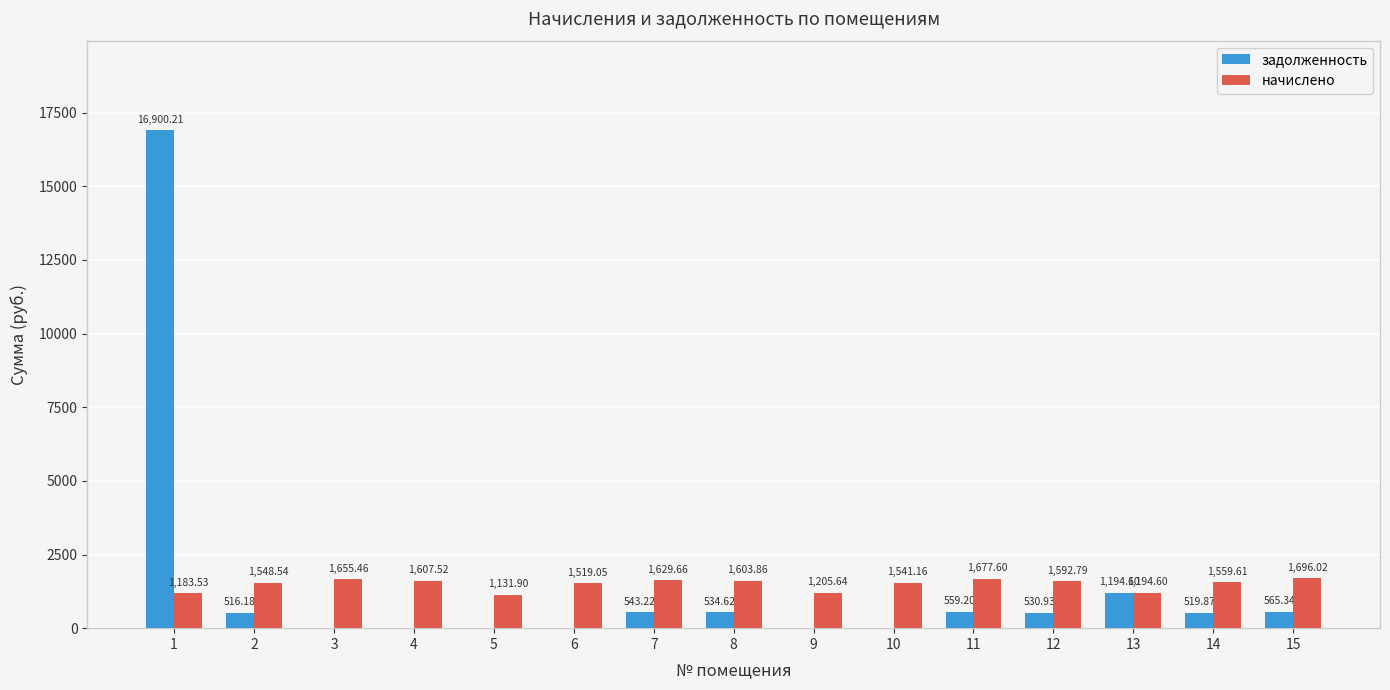

What is the sum of the начислено values at 2 and 4?

3156.1